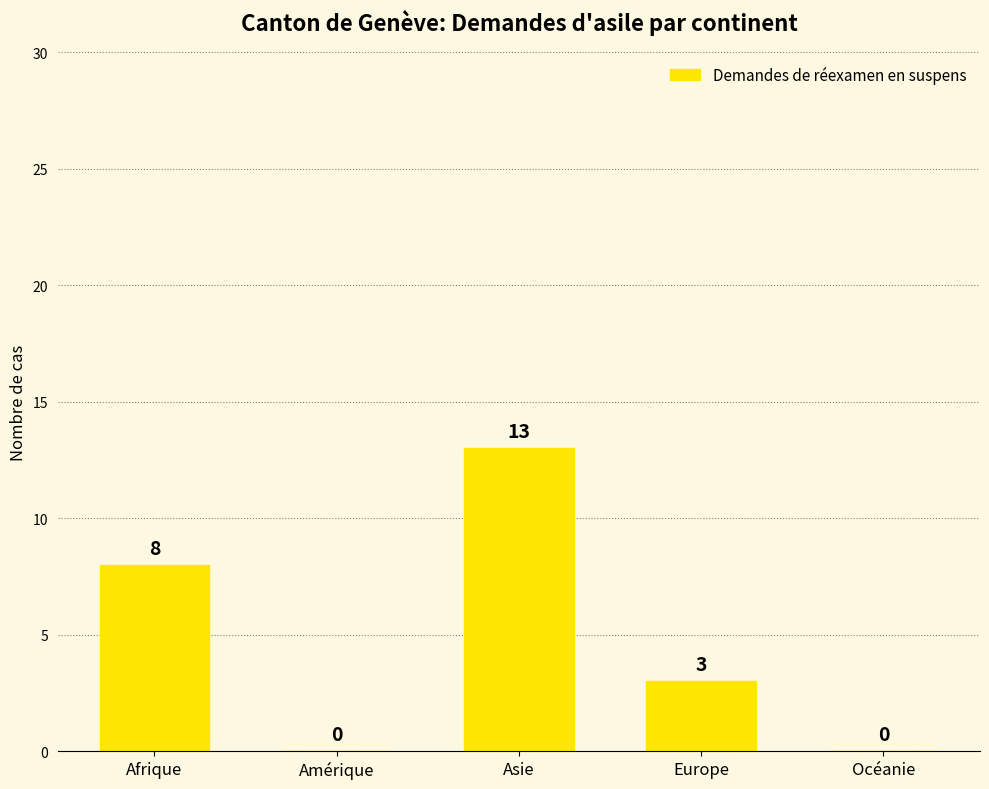

How many data points does each series have?

5